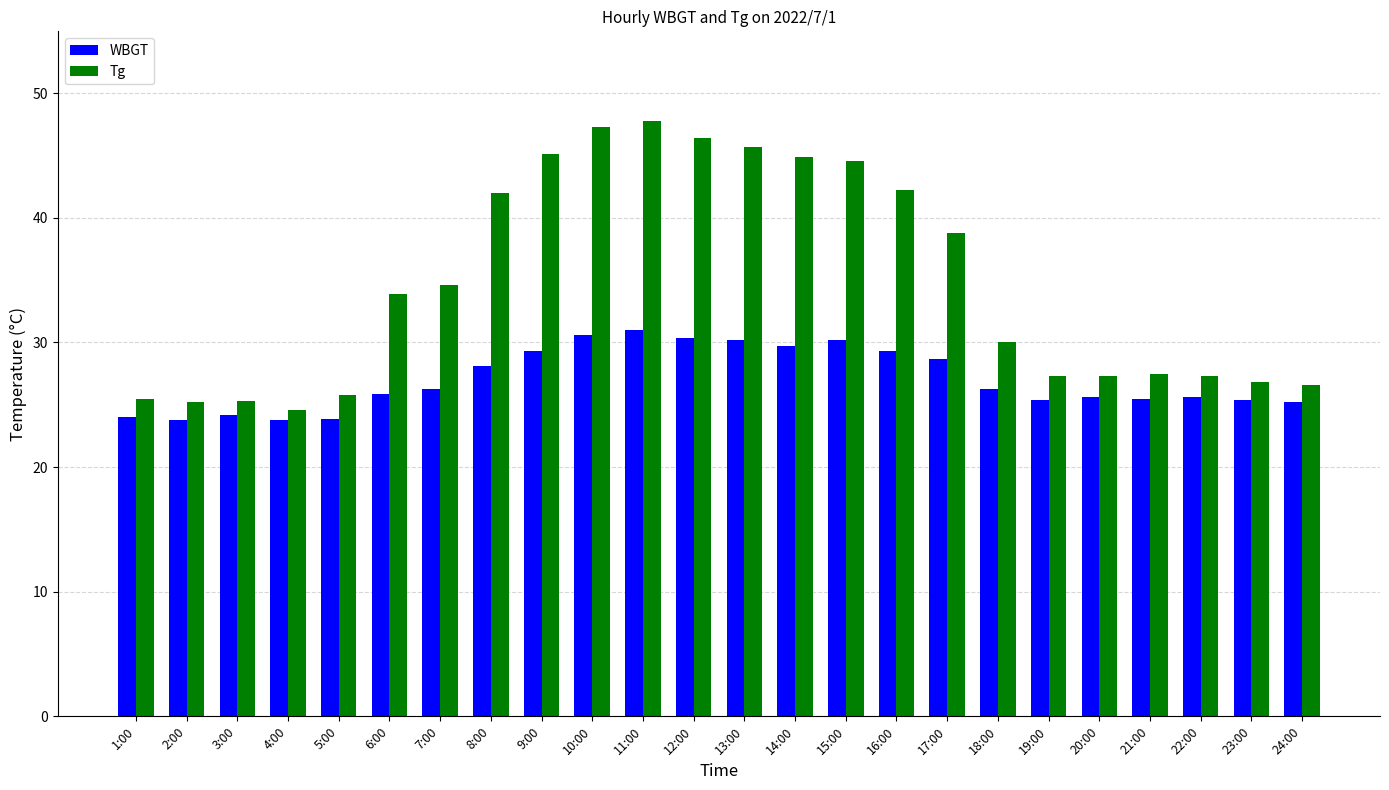

How many series are shown in this chart?

2